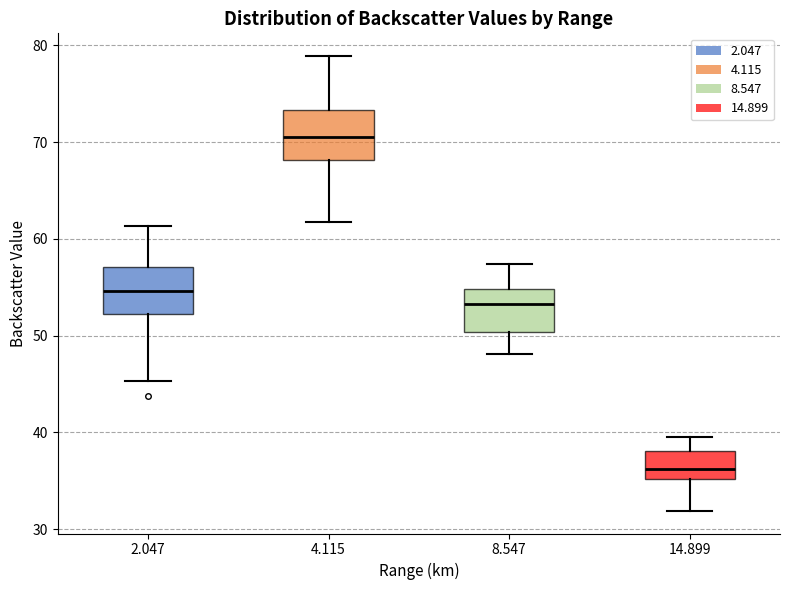

Reading left to right, read every box against the y-axis: the position of its median line, the range the box covers, and the ends of its whiskers. The values are not printed on the chart, so give them approximately, as read against the axis.

2.047: median 55, box 52 to 57, whiskers 45 to 61
4.115: median 71, box 68 to 73, whiskers 62 to 79
8.547: median 53, box 50 to 55, whiskers 48 to 57
14.899: median 36, box 35 to 38, whiskers 32 to 40